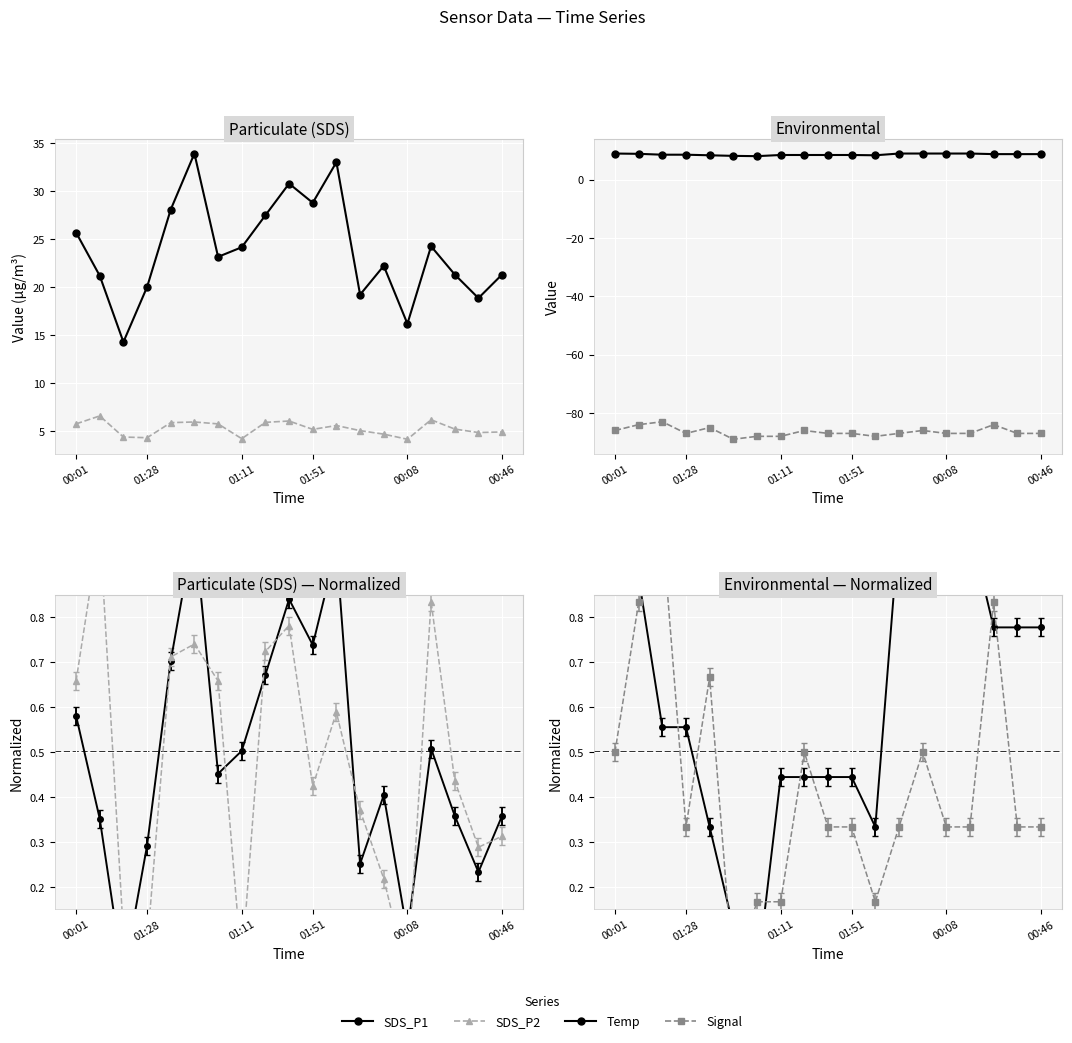

True or false: SDS_P2 and Temp intersect in this chart.

False